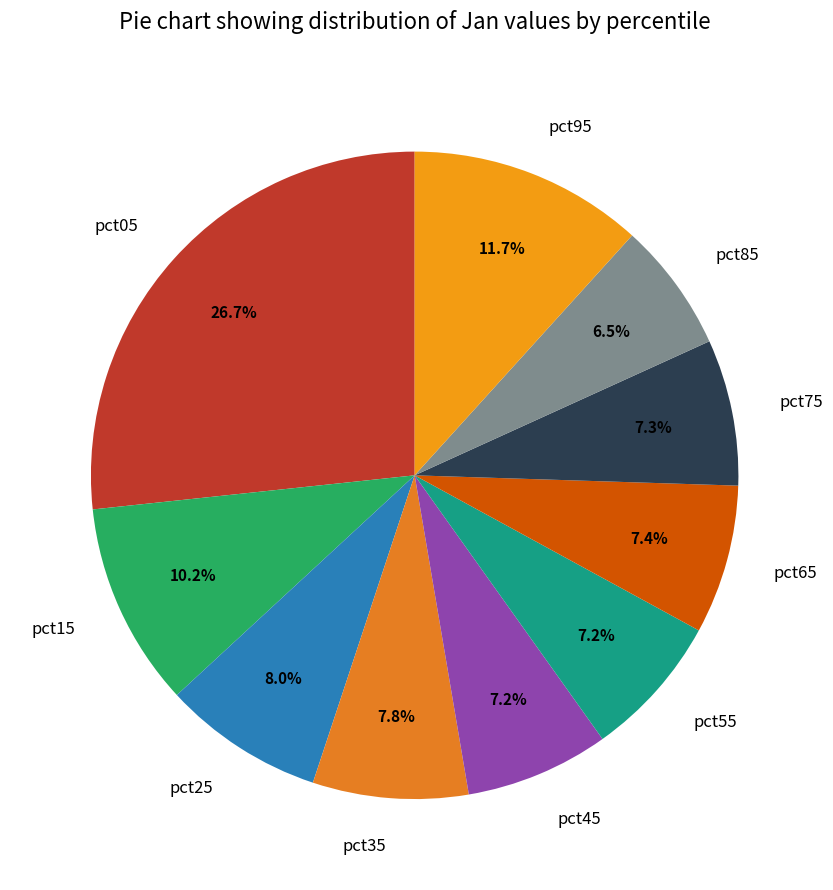

To the nearest percent, what portion does pct05 represent?

27%